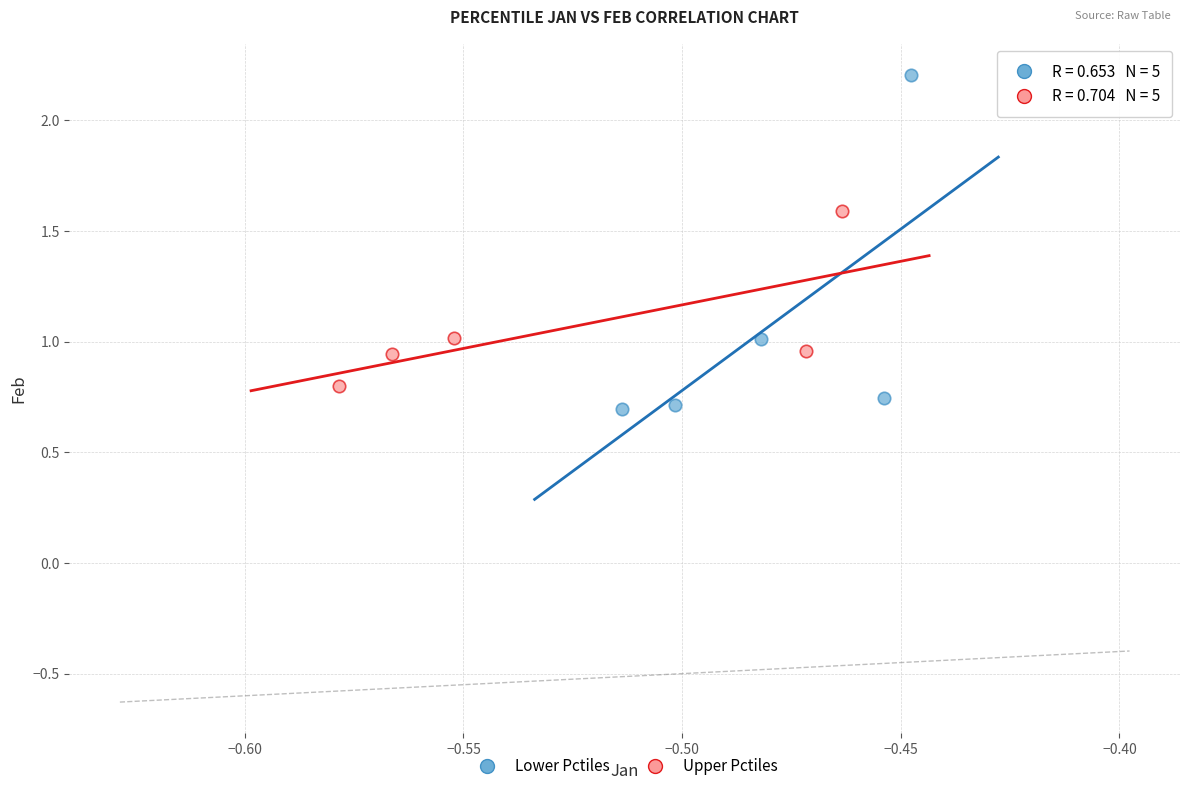

Which series reaches the maximum Y coordinate?

Lower Pctiles